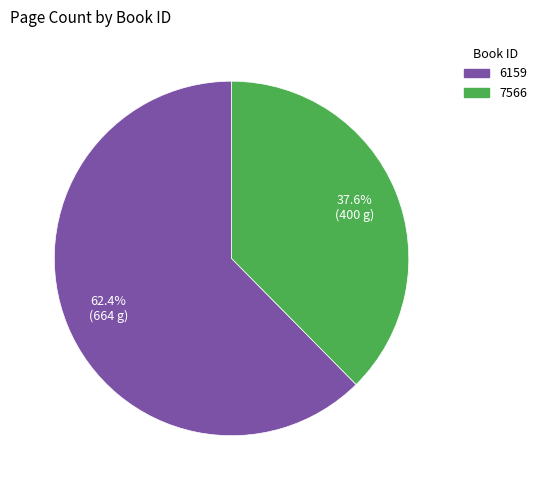

Count the number of slices in the pie.

2